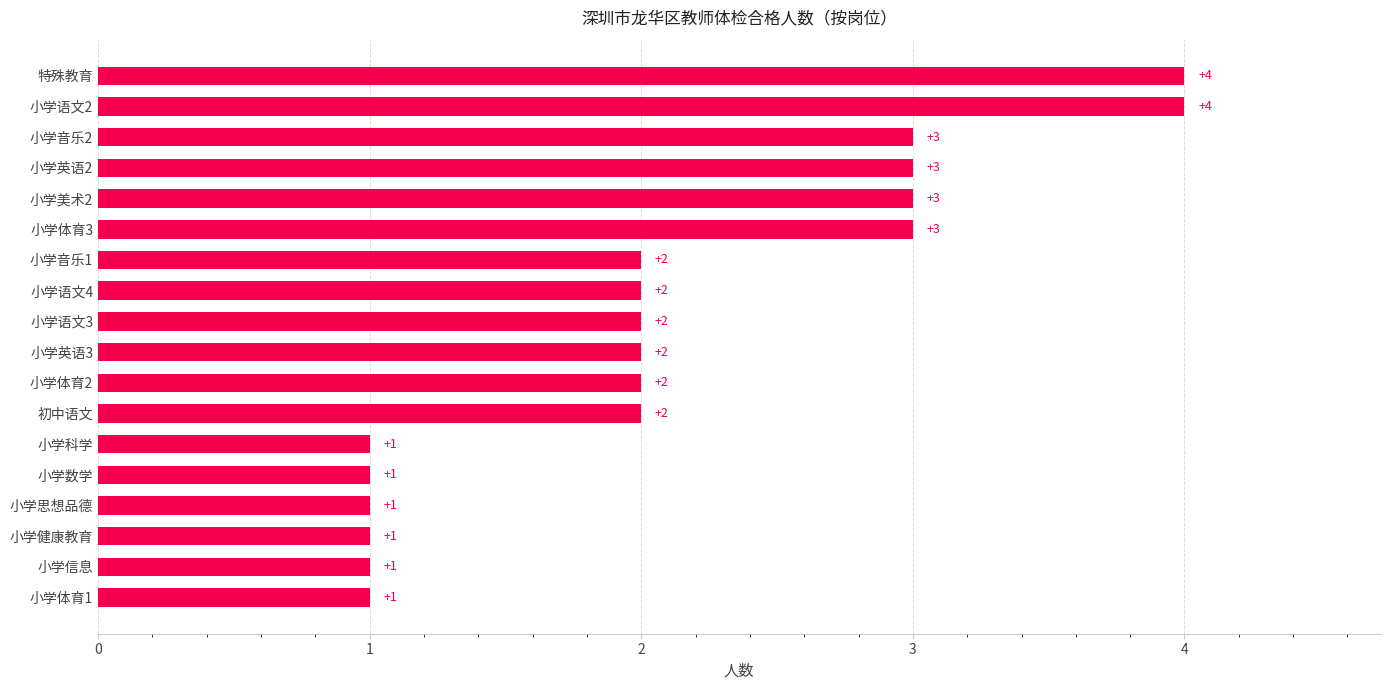

What is the minimum value shown in the chart?

1